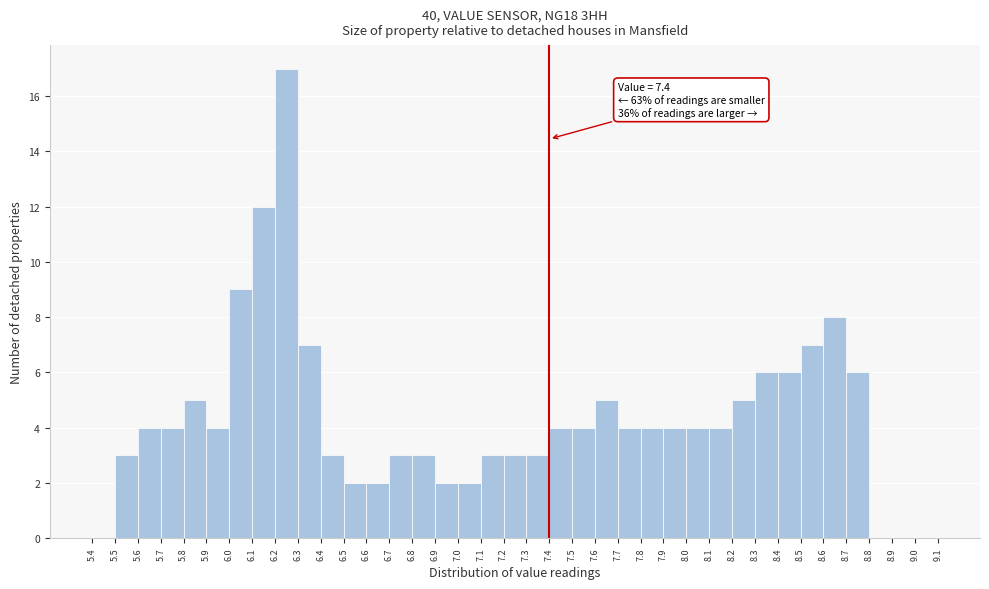

Over which range of the x-axis is the bar tallest?

6.2 to 6.3